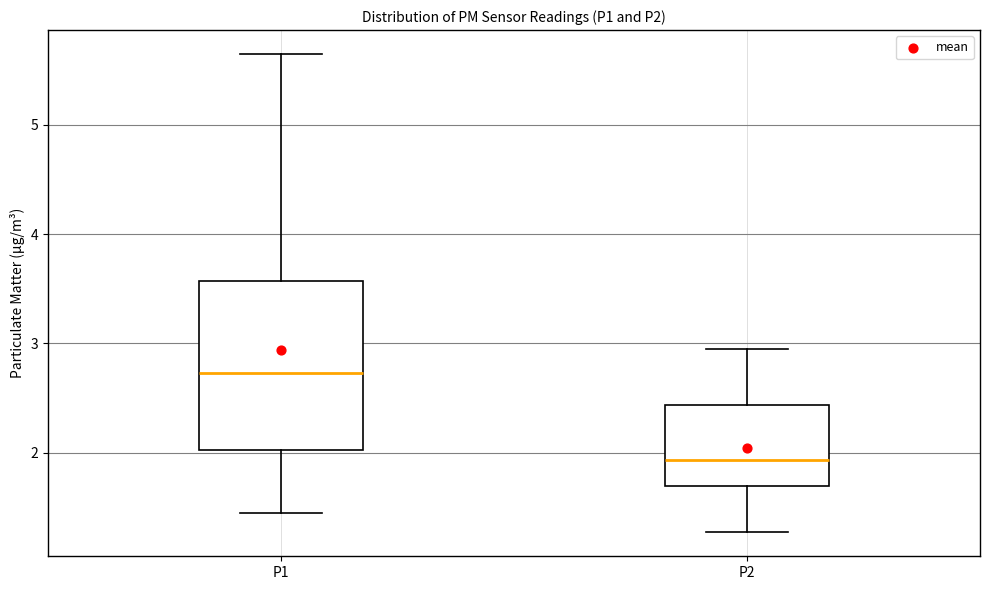

Which box's median line is the highest?

P1